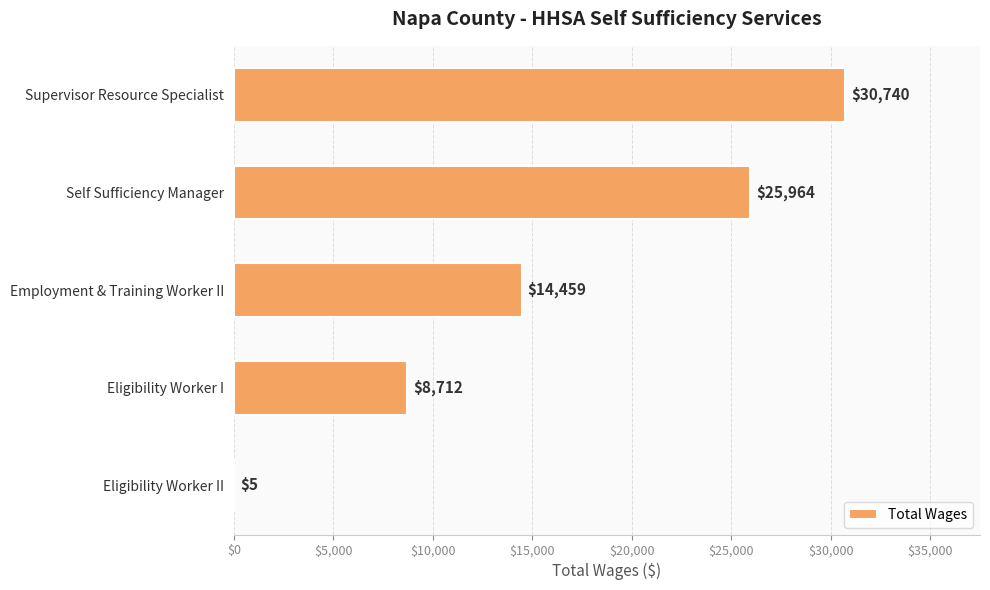

How many categories are shown in the chart?

5